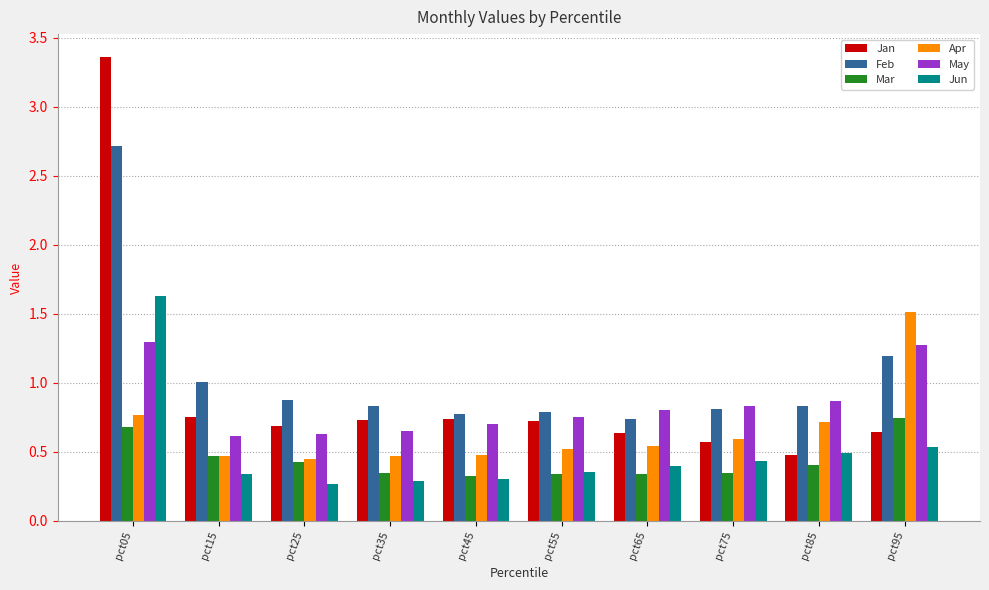

Which series changed the most between pct05 and pct25?

Jan